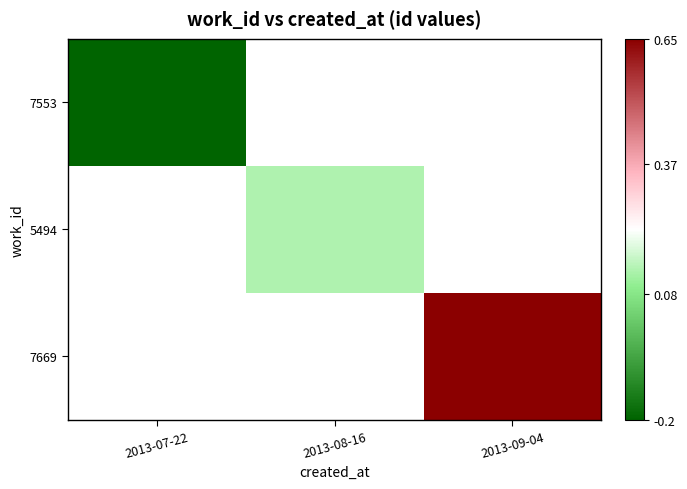

Is the value of 5494 at 2013-09-04 greater than the value of 7553 at 2013-08-16?

No